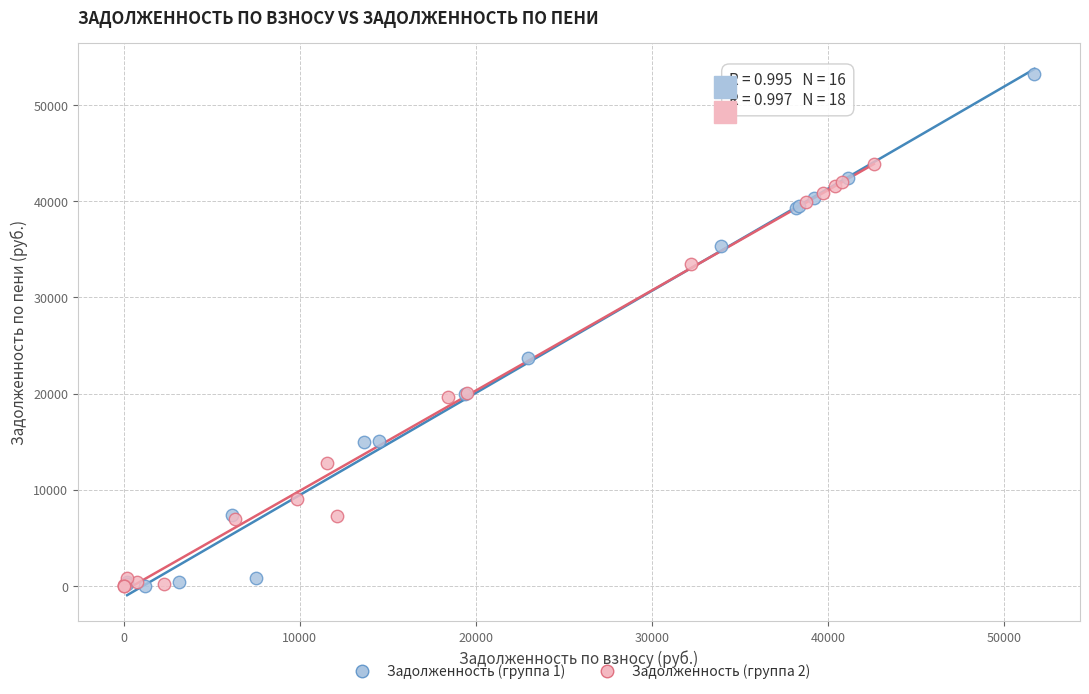

Which series contains the highest Y value?

Задолженность (группа 1)